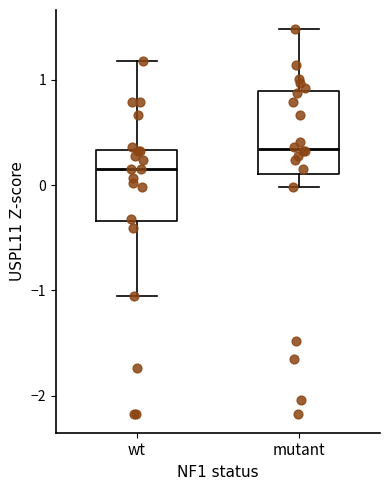

Reading left to right, transcribe this box plot: for each box, give where its median line is, the range the box spans, and where its two whiskers end, as read against the y-axis. The values are not printed on the chart, so give them approximately, as read against the axis.

wt: median 0.1, box -0.3 to 0.3, whiskers -1.1 to 1.2
mutant: median 0.3, box 0.1 to 0.9, whiskers 0.0 to 1.5